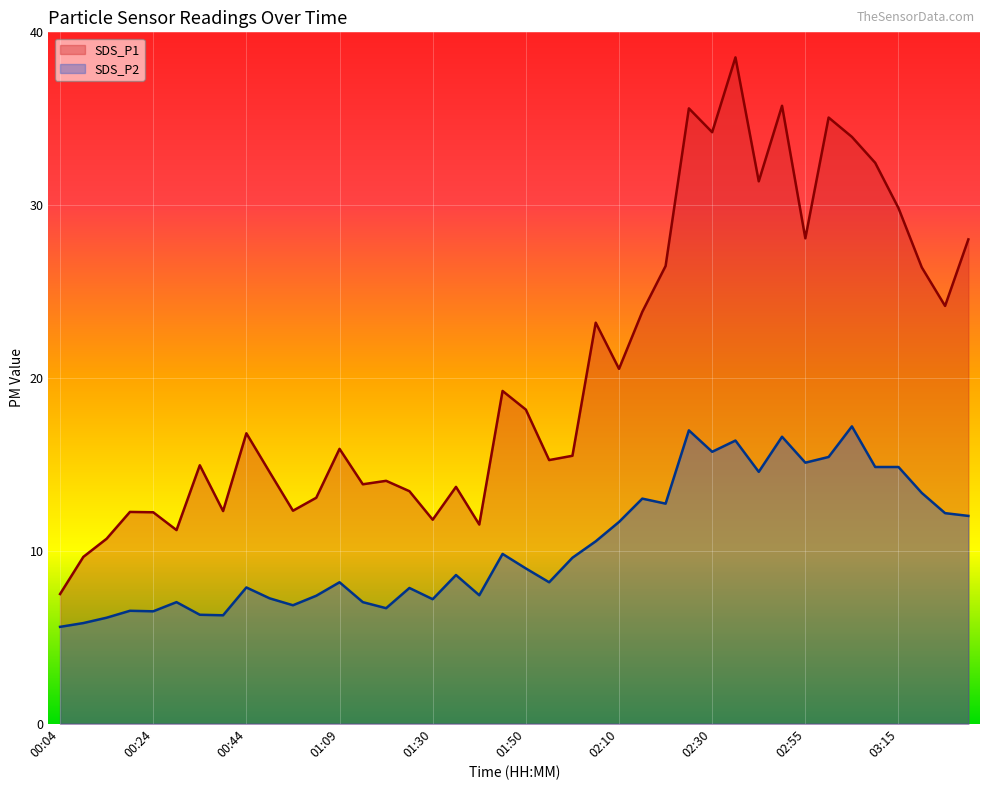

What position from the right is 01:14?

27